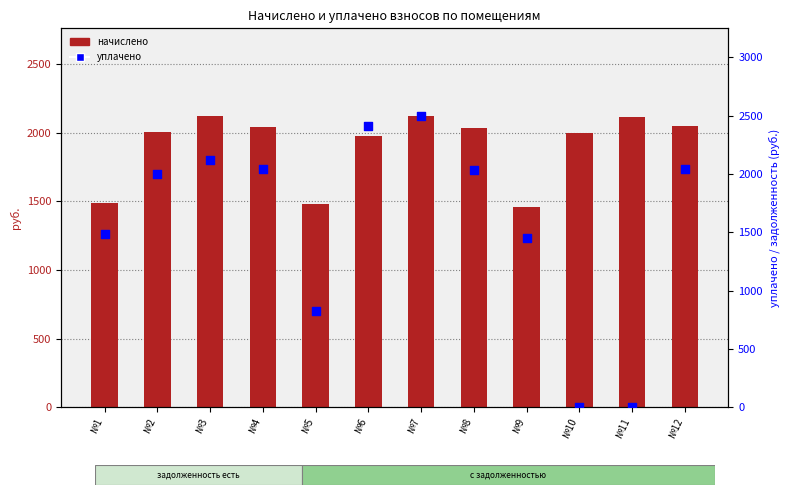

At how many categories does at least one series exceed 995?

12